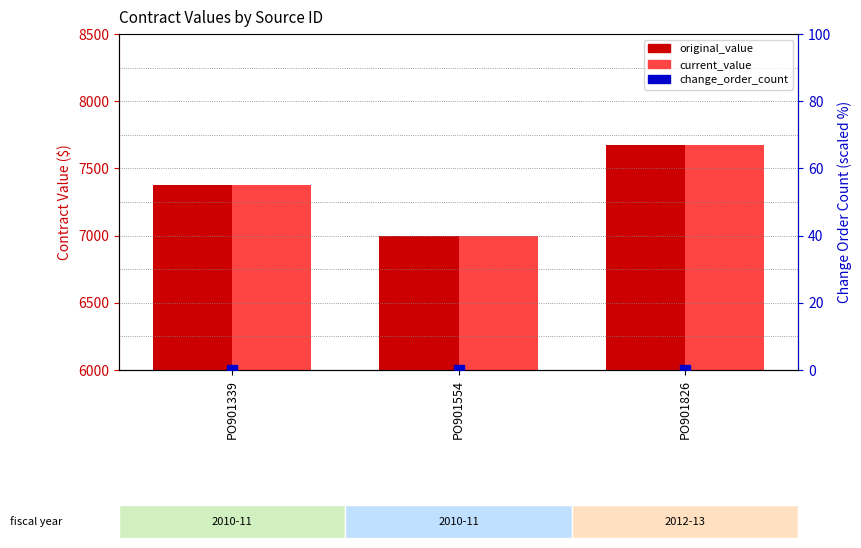

What are all the series names shown in the legend?

original_value, current_value, change_order_count